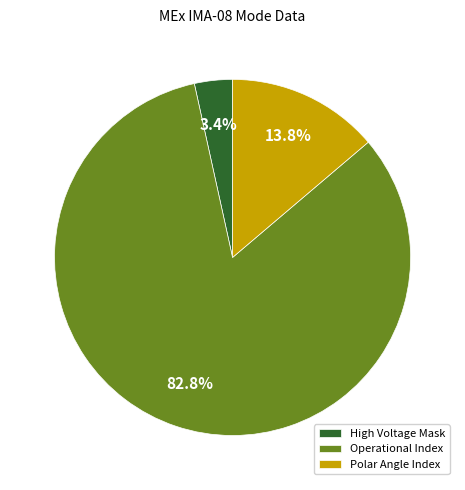

Between Polar Angle Index and Operational Index, which is larger?

Operational Index